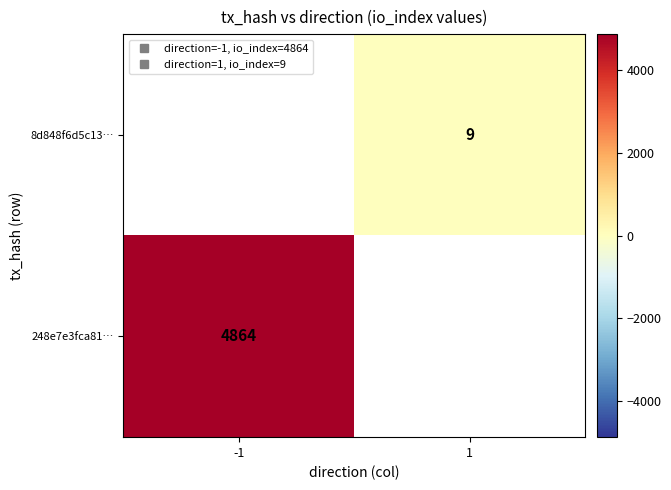

The value of 8d848f6d5c13… at 1 is 9.0. True or false?

True